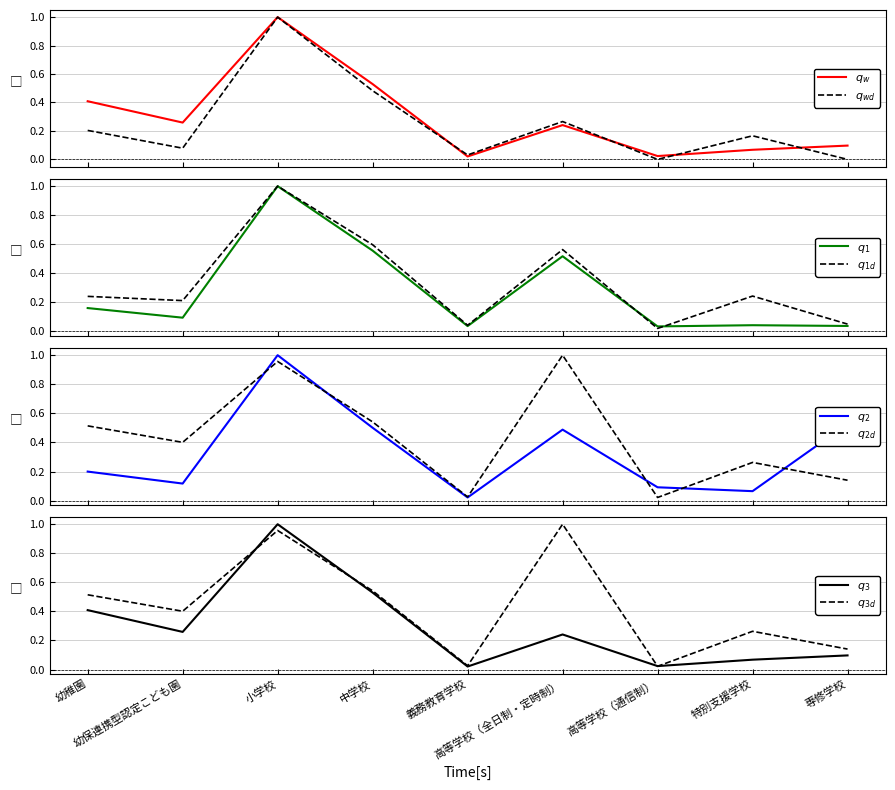

Which category has the highest value across all series?

小学校